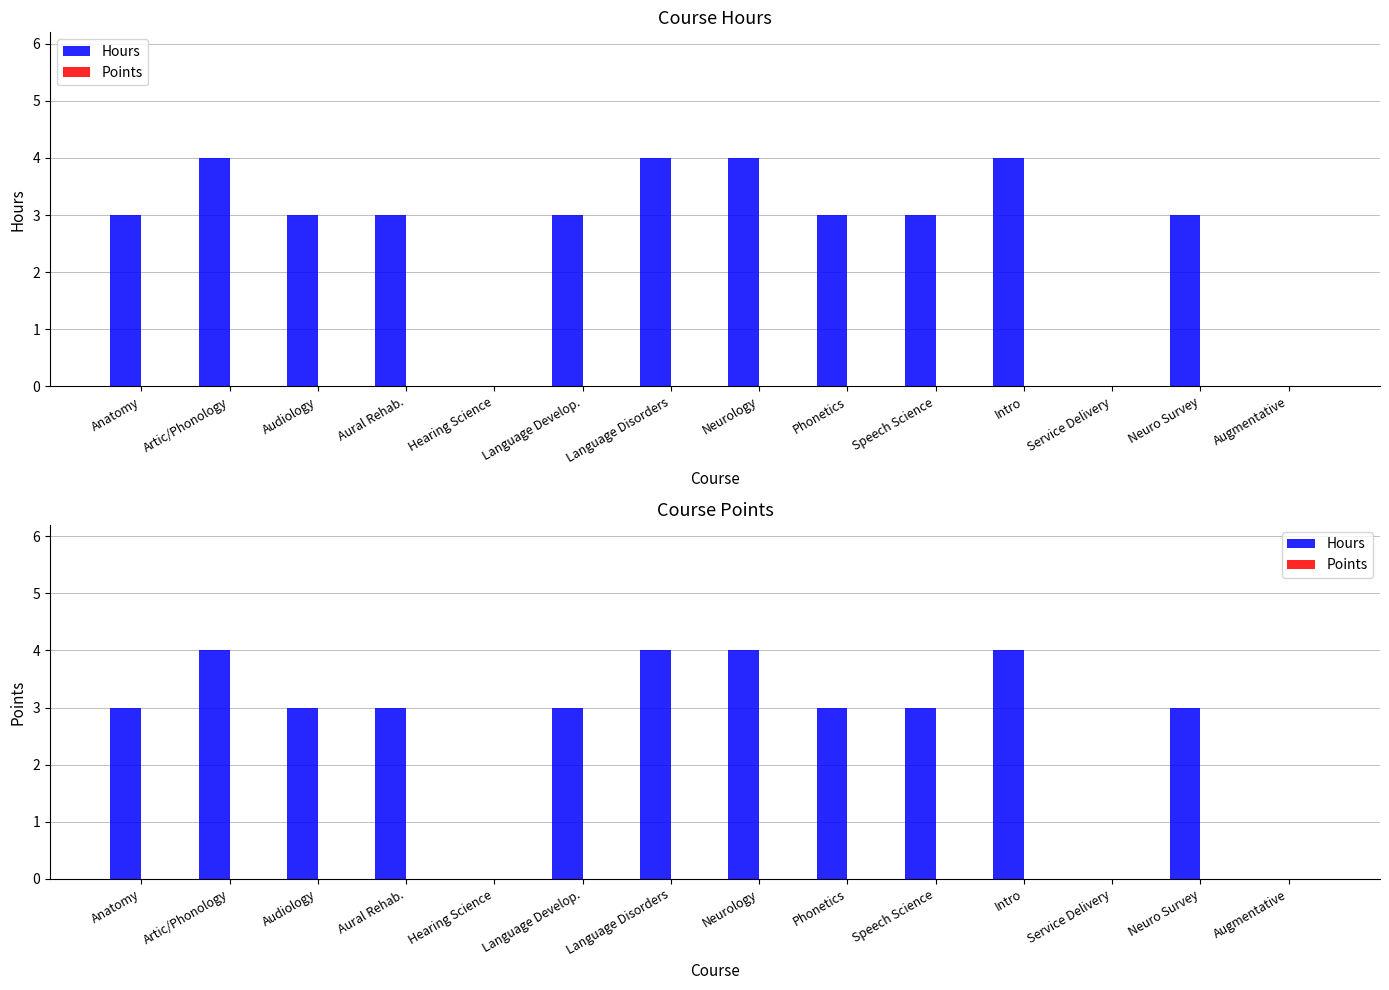

What is the difference between the maximum and minimum values in the Hours series?

4